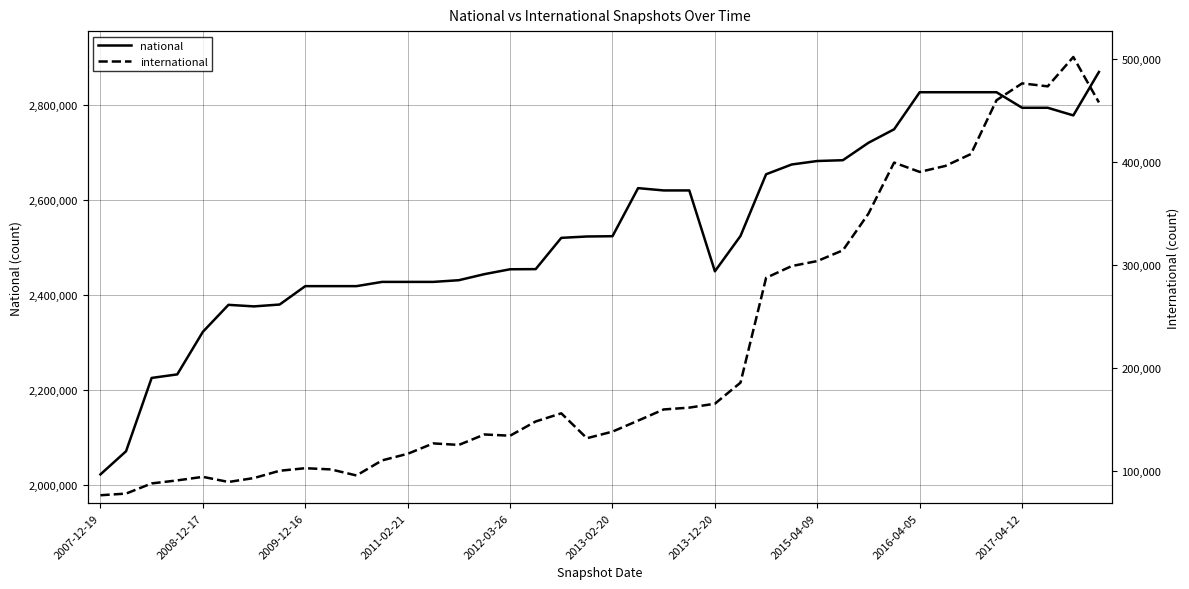

How many interior local valleys does the international series have?

7